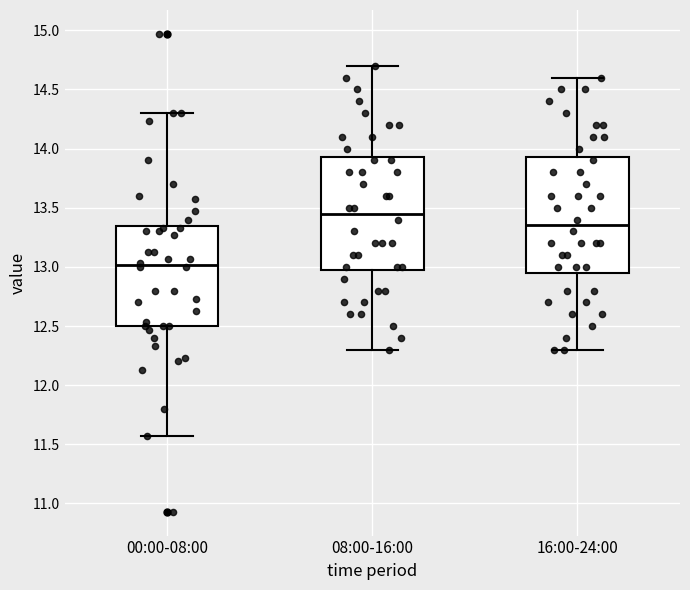

Where does the median line of the box for 00:00-08:00 sit on the y-axis? The values are not printed on the chart, so give them approximately, as read against the axis.

13.00